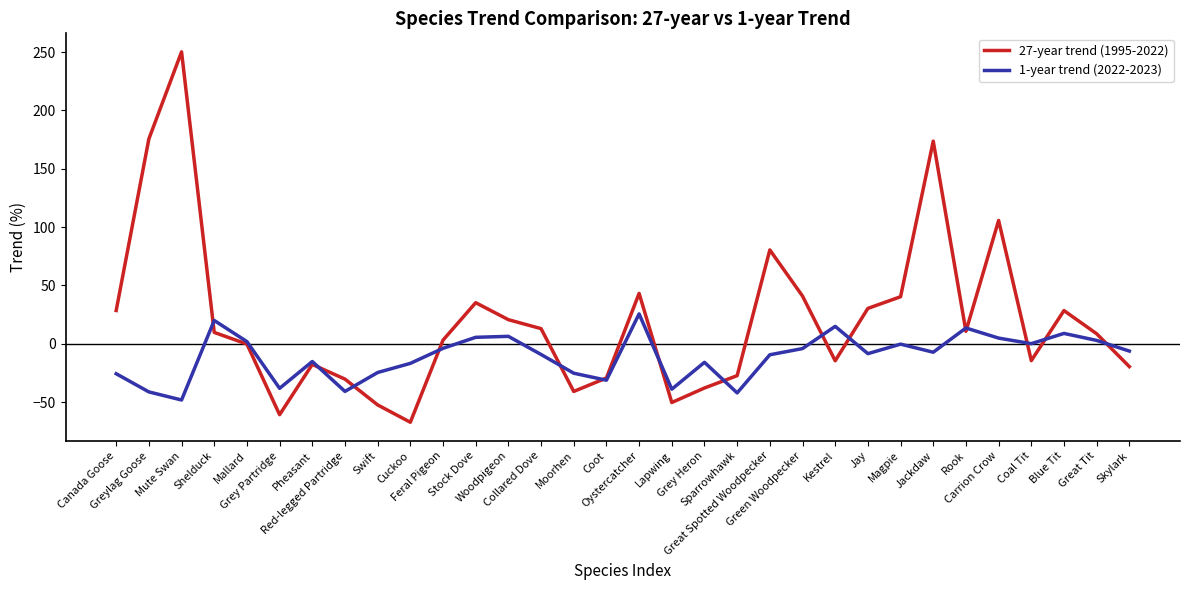

Which series has the largest total across all categories?

27-year trend (1995-2022)